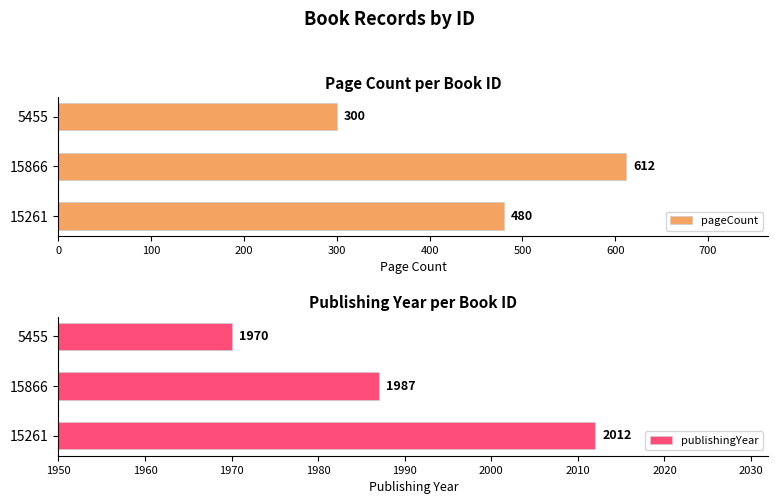

What is the average value of the publishingYear series?

1990